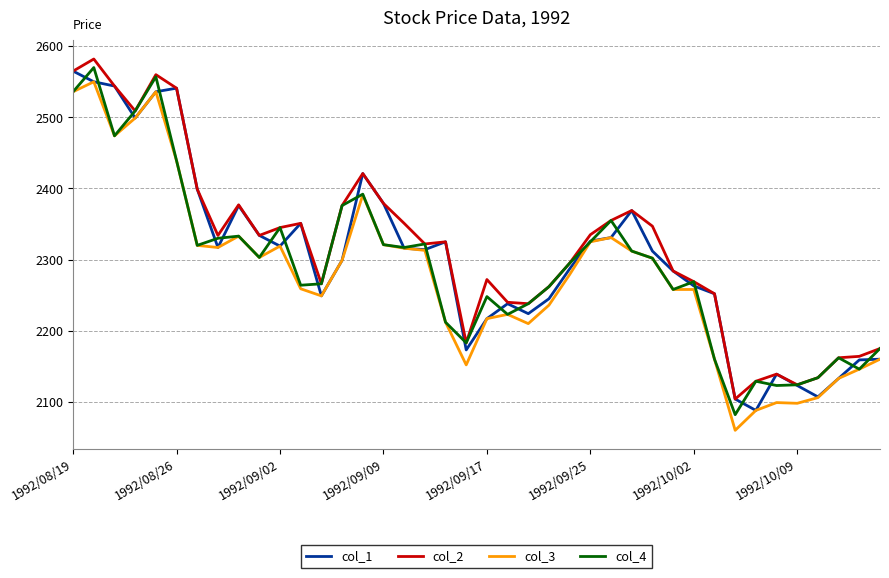

In col_4, how many points are lower than both neighbors (excluding endpoints)?

11